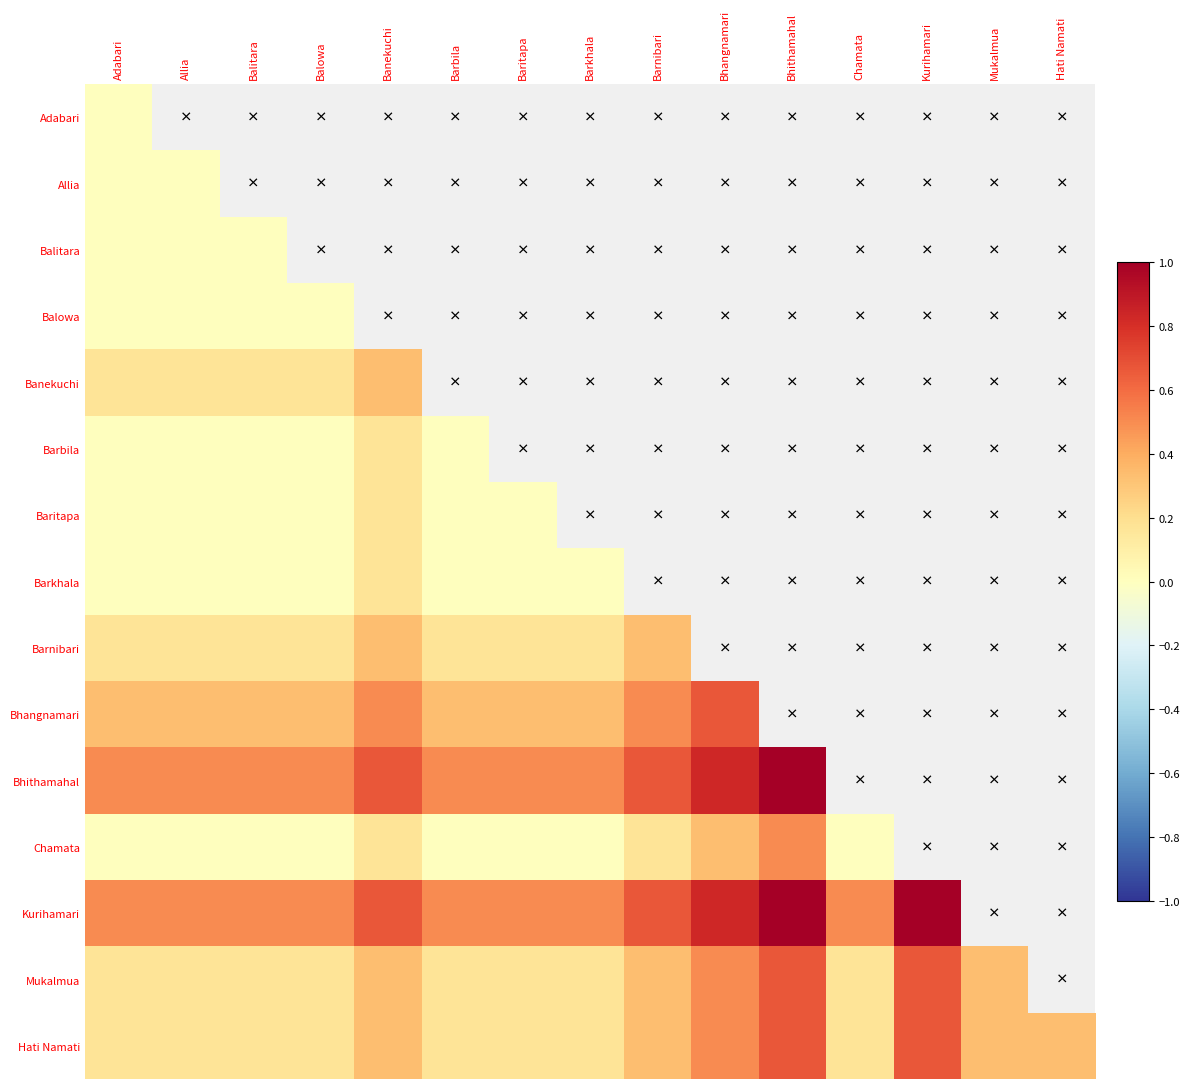

At which label does Chamata reach its minimum?

Adabari